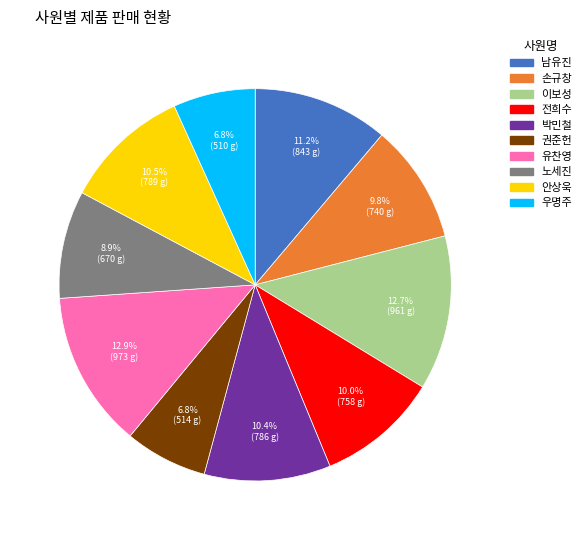

What is the ratio of the value at 권준헌 to the value at 우명주?

1.0